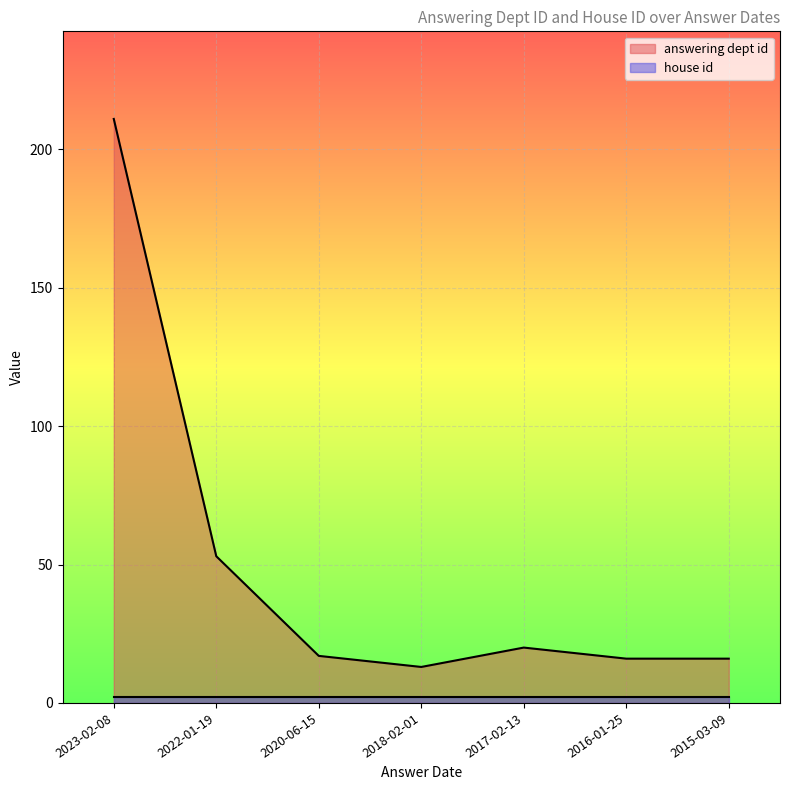

At which category does the chart reach its peak across all series?

2023-02-08